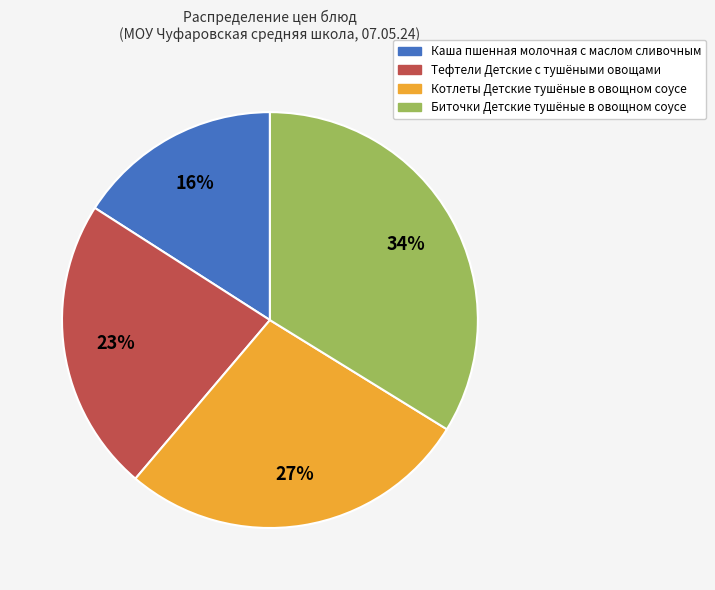

Which slice is the smallest?

Каша пшенная молочная с маслом сливочным